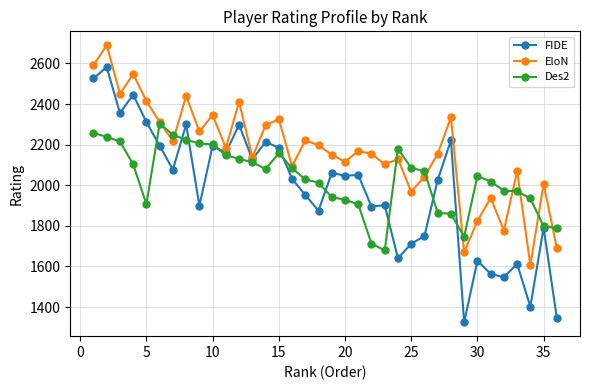

True or false: Des2 and EloN cross at least once.

True